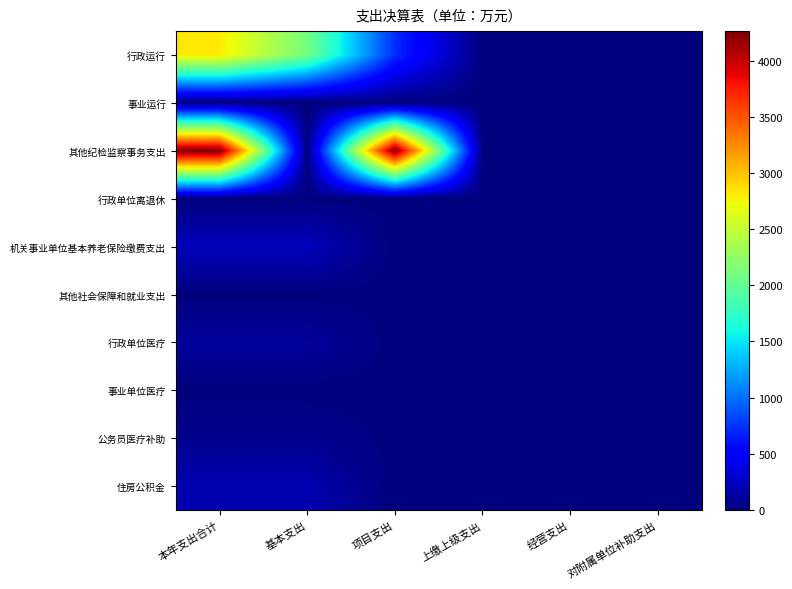

Reading left to right, transcribe all the data shown in this chart.

行政运行: 本年支出合计=2814.2	基本支出=2095.8	项目支出=718.4	上缴上级支出=0.0	经营支出=0.0	对附属单位补助支出=0.0
事业运行: 本年支出合计=0.3	基本支出=0.3	项目支出=0.0	上缴上级支出=0.0	经营支出=0.0	对附属单位补助支出=0.0
其他纪检监察事务支出: 本年支出合计=4262.3	基本支出=0.0	项目支出=4262.3	上缴上级支出=0.0	经营支出=0.0	对附属单位补助支出=0.0
行政单位离退休: 本年支出合计=1.7	基本支出=1.7	项目支出=0.0	上缴上级支出=0.0	经营支出=0.0	对附属单位补助支出=0.0
机关事业单位基本养老保险缴费支出: 本年支出合计=230.0	基本支出=230.0	项目支出=0.0	上缴上级支出=0.0	经营支出=0.0	对附属单位补助支出=0.0
其他社会保障和就业支出: 本年支出合计=3.8	基本支出=3.8	项目支出=0.0	上缴上级支出=0.0	经营支出=0.0	对附属单位补助支出=0.0
行政单位医疗: 本年支出合计=111.2	基本支出=111.2	项目支出=0.0	上缴上级支出=0.0	经营支出=0.0	对附属单位补助支出=0.0
事业单位医疗: 本年支出合计=0.3	基本支出=0.3	项目支出=0.0	上缴上级支出=0.0	经营支出=0.0	对附属单位补助支出=0.0
公务员医疗补助: 本年支出合计=63.7	基本支出=63.7	项目支出=0.0	上缴上级支出=0.0	经营支出=0.0	对附属单位补助支出=0.0
住房公积金: 本年支出合计=185.1	基本支出=185.1	项目支出=0.0	上缴上级支出=0.0	经营支出=0.0	对附属单位补助支出=0.0